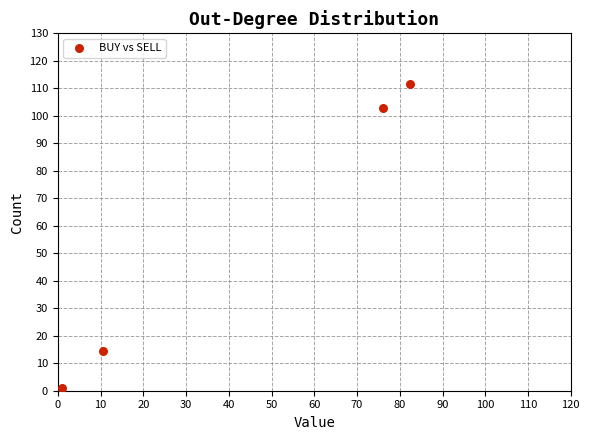

What is the average Y value?

57.5